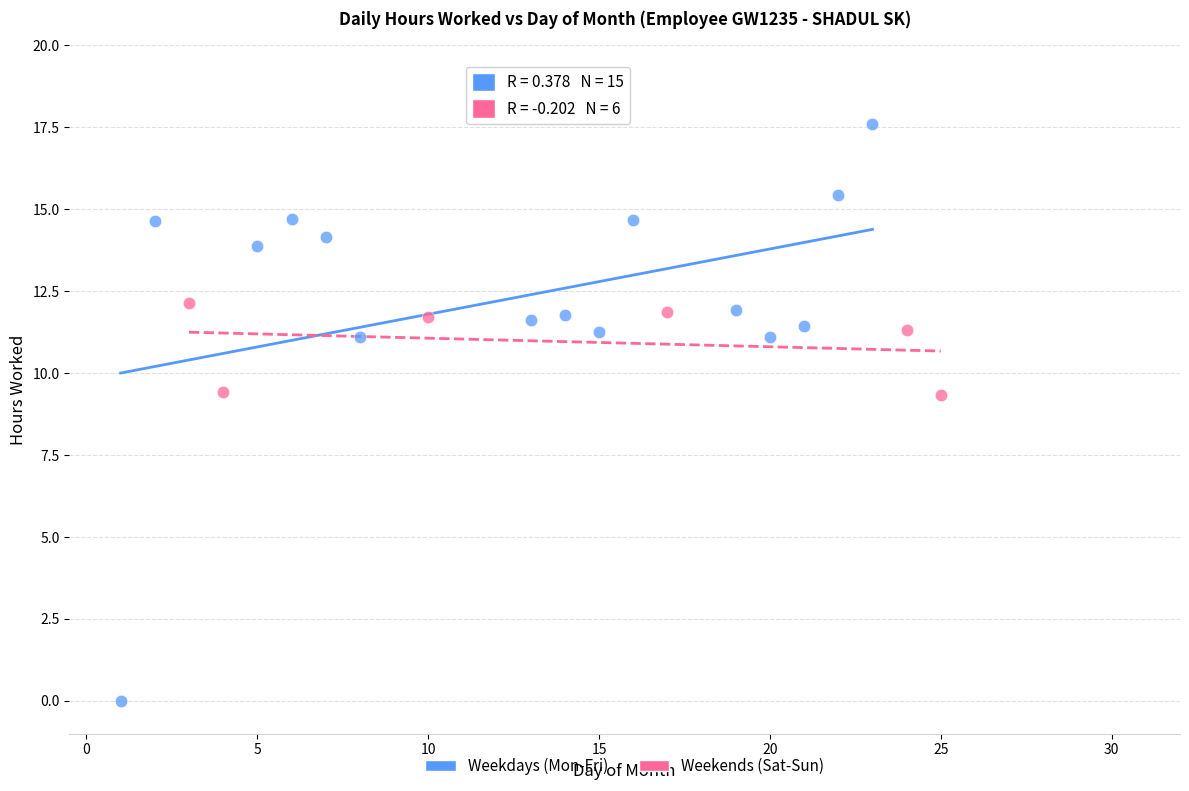

Which series has the widest spread of Y values?

Weekdays (Mon-Fri)